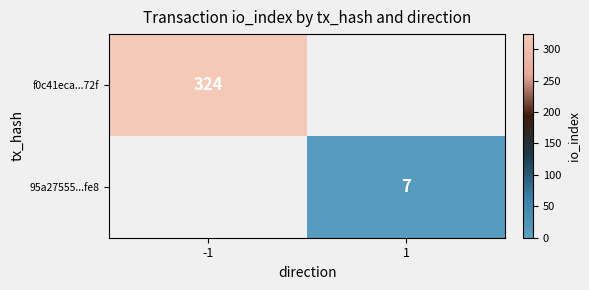

How many data points does each series have?

2